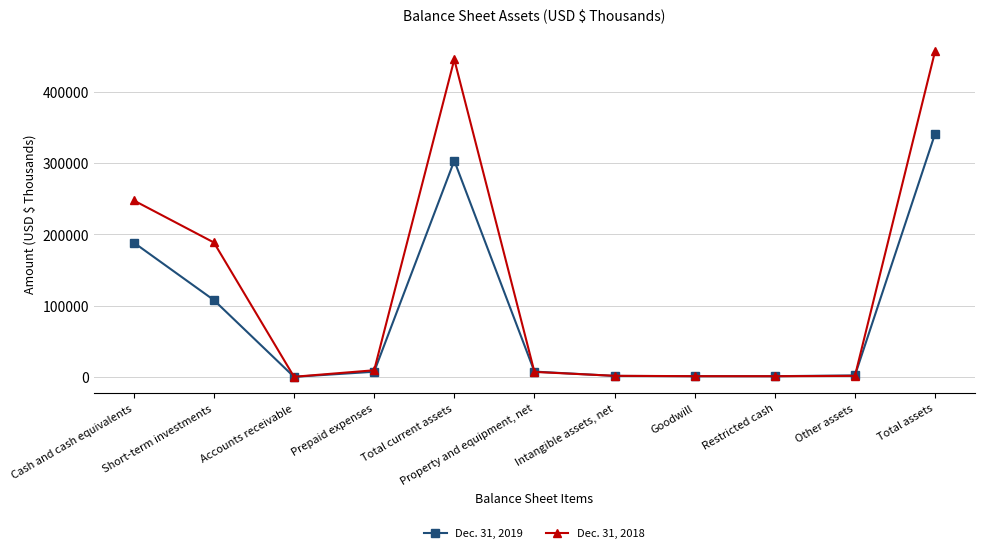

Which series has the largest total across all categories?

Dec. 31, 2018